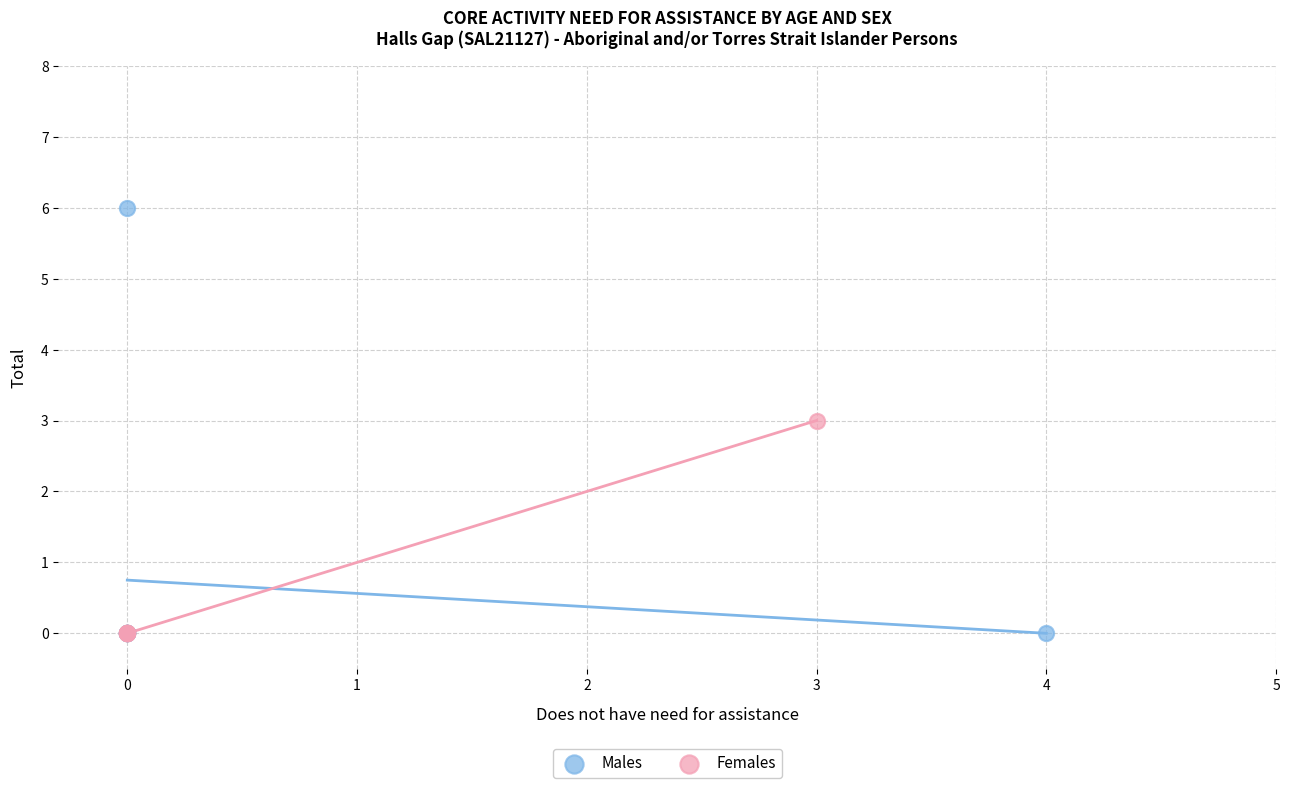

What are all the series names shown in the legend?

Males, Females